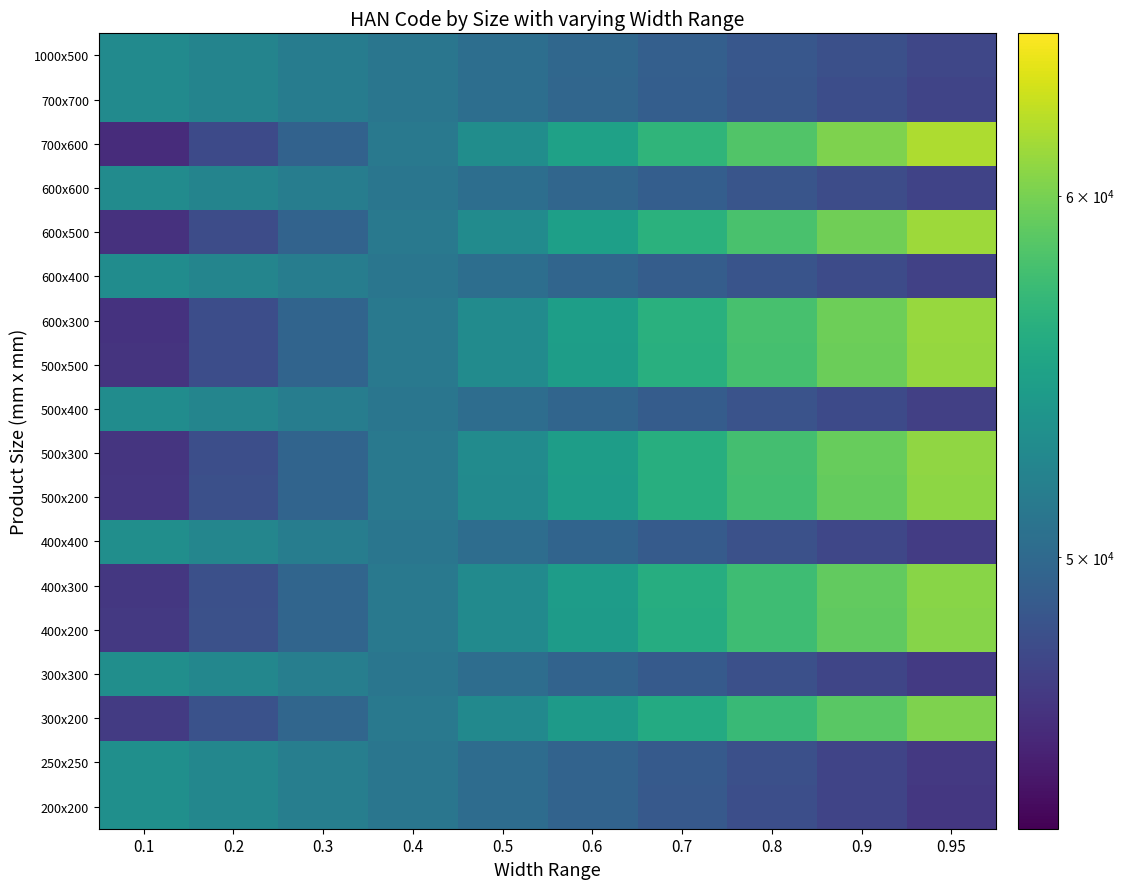

What is the difference between the highest and lowest values at 0.4?

258.5